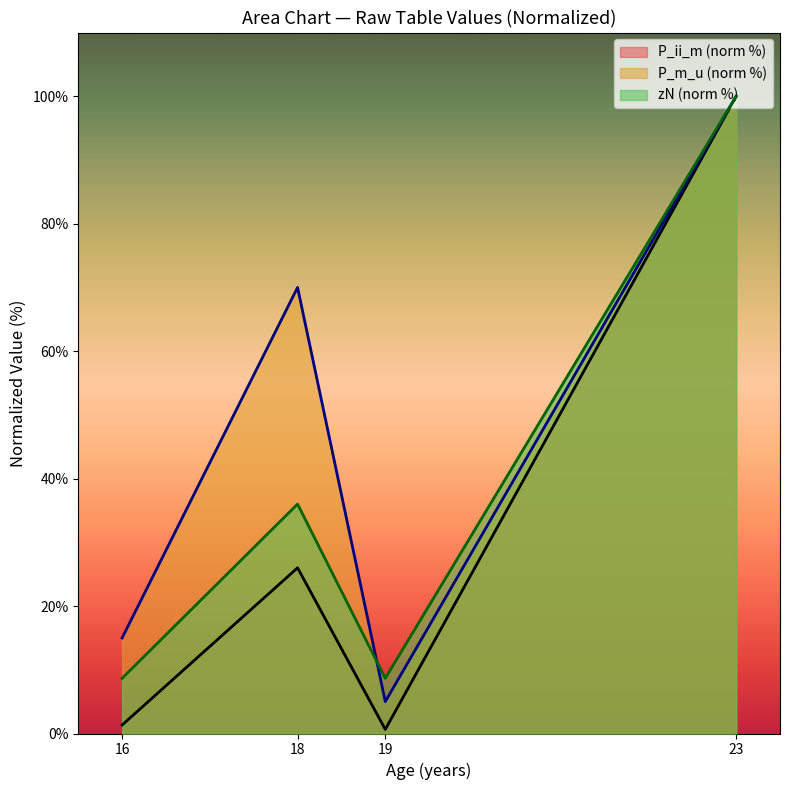

Between which two adjacent categories do P_m_u and zN first intersect?

18 and 19